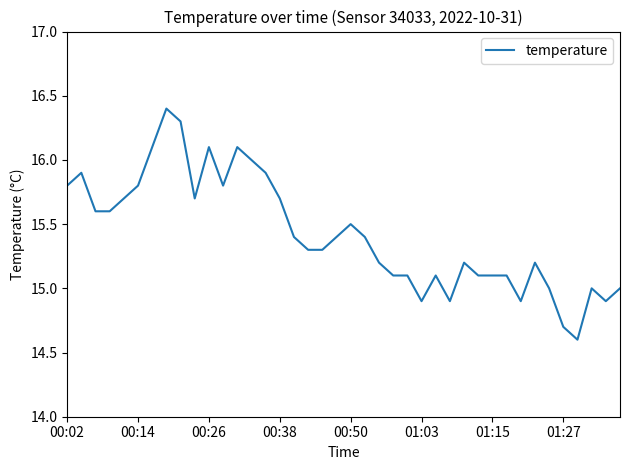

Reading right to left, list all the values displayed in this chart.

15.0	14.9	15.0	14.6	14.7	15.0	15.2	14.9	15.1	15.1	15.1	15.2	14.9	15.1	14.9	15.1	15.1	15.2	15.4	15.5	15.4	15.3	15.3	15.4	15.7	15.9	16.0	16.1	15.8	16.1	15.7	16.3	16.4	16.1	15.8	15.7	15.6	15.6	15.9	15.8